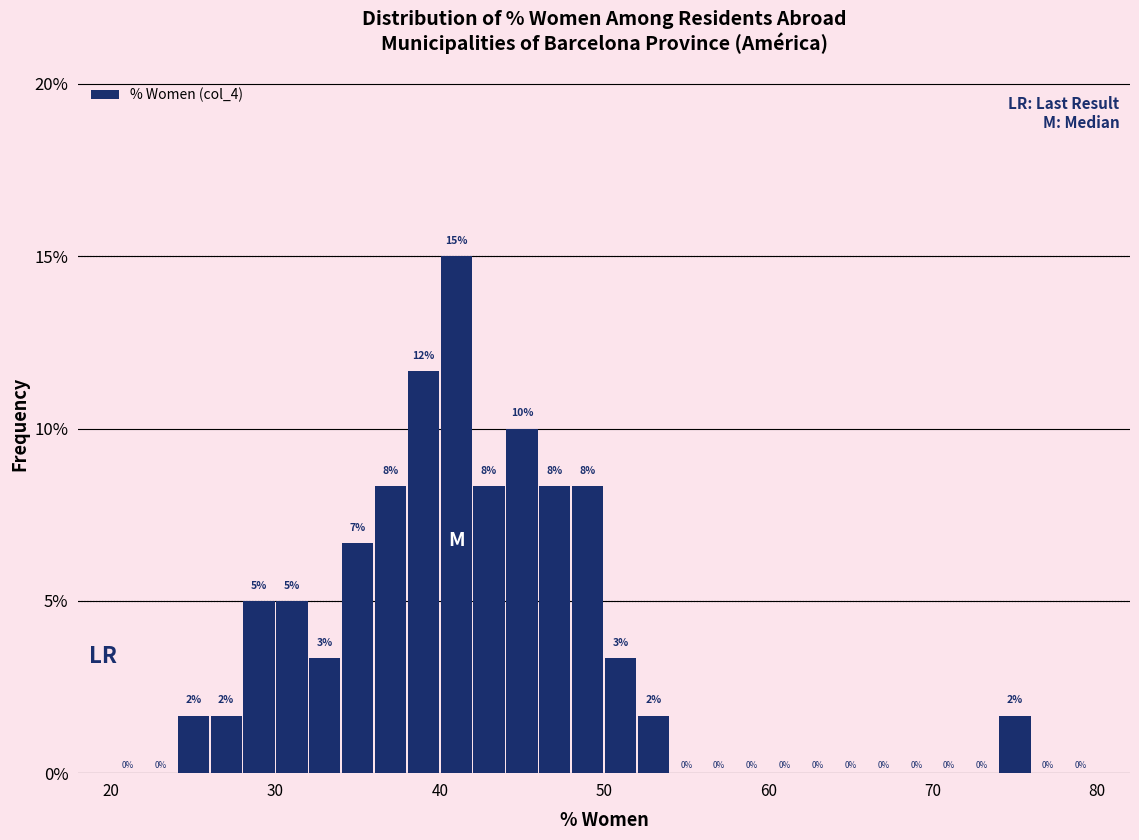

Read against the x-axis, roughly where is the centre of the tallest bar?

41